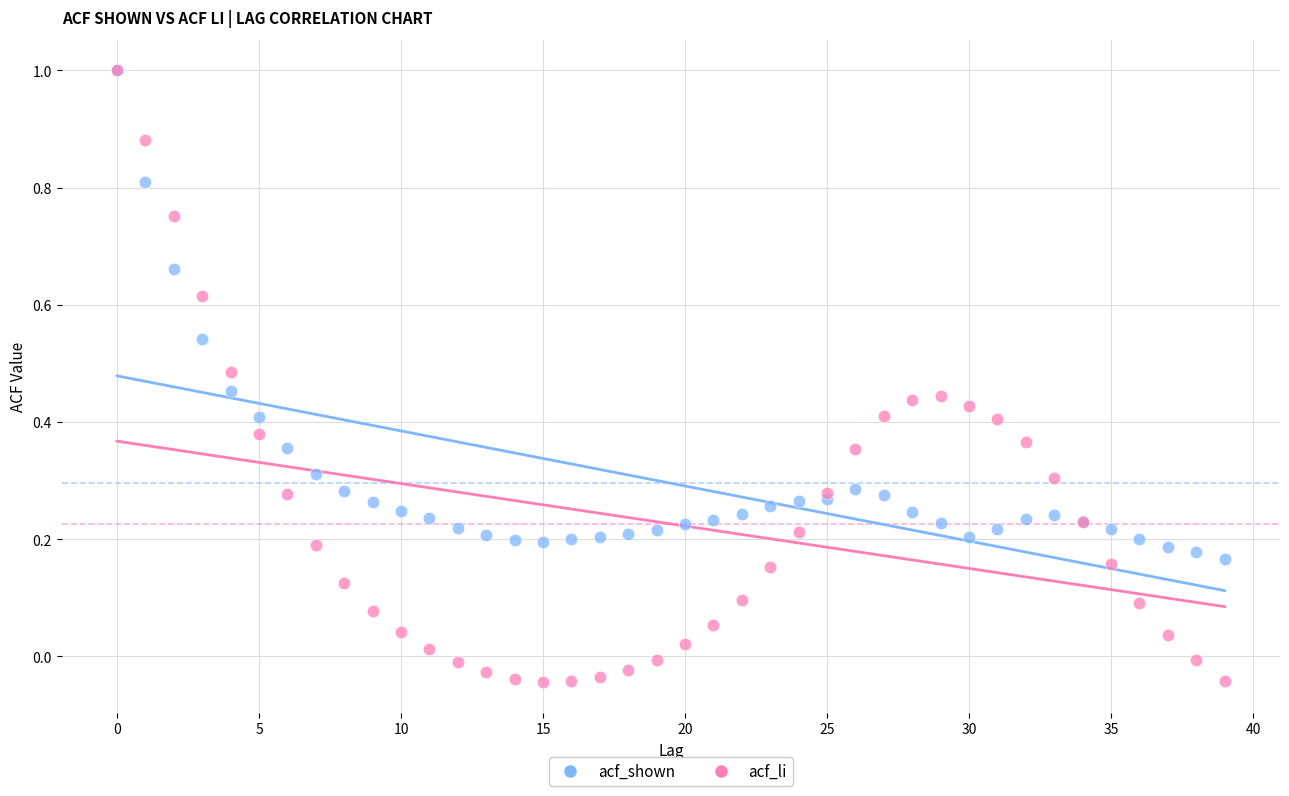

Which series contains the lowest Y value?

acf_li